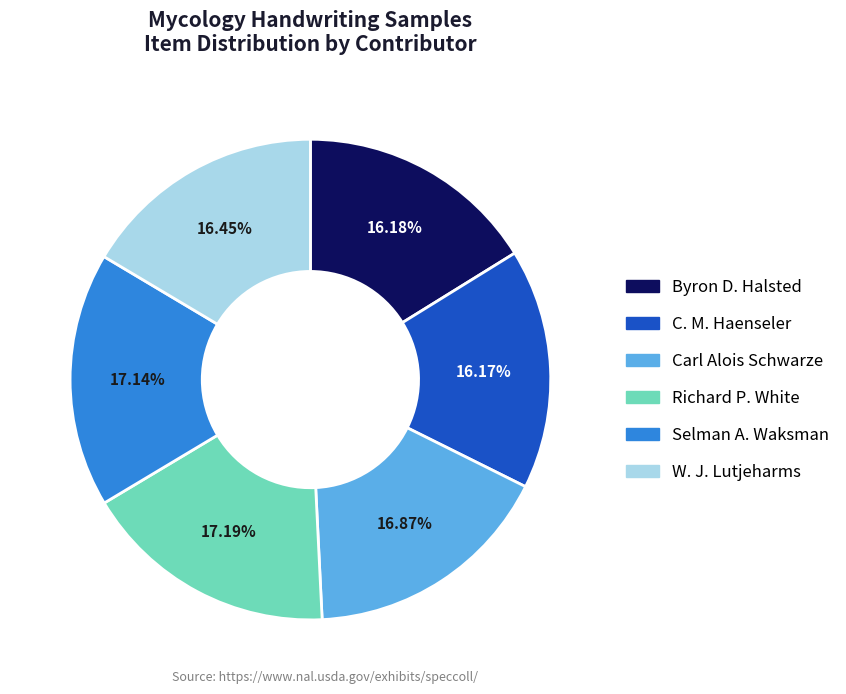

Does W. J. Lutjeharms represent more than half of the total?

No